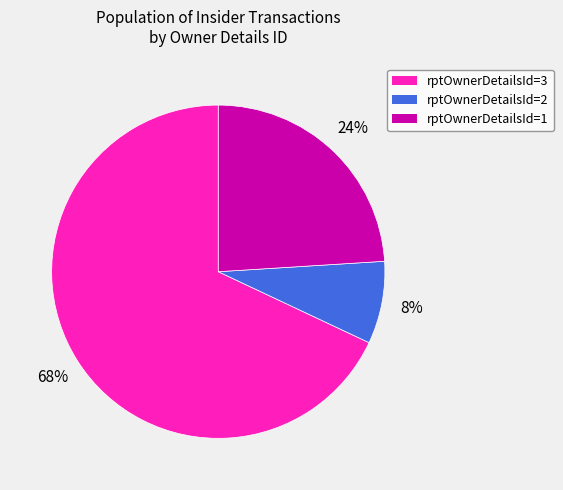

How many slices are in this pie chart?

3